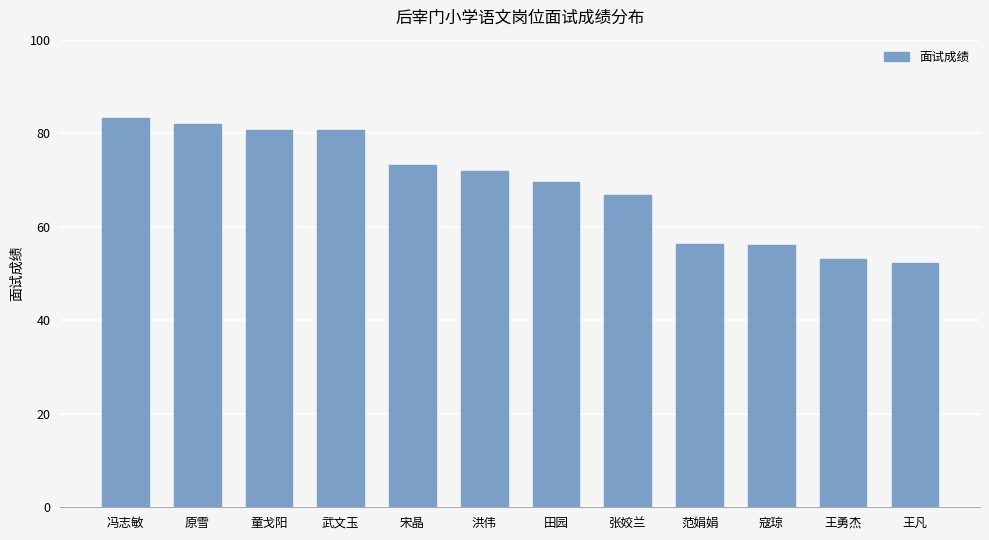

Where is the data nearest to the value 67?

张姣兰